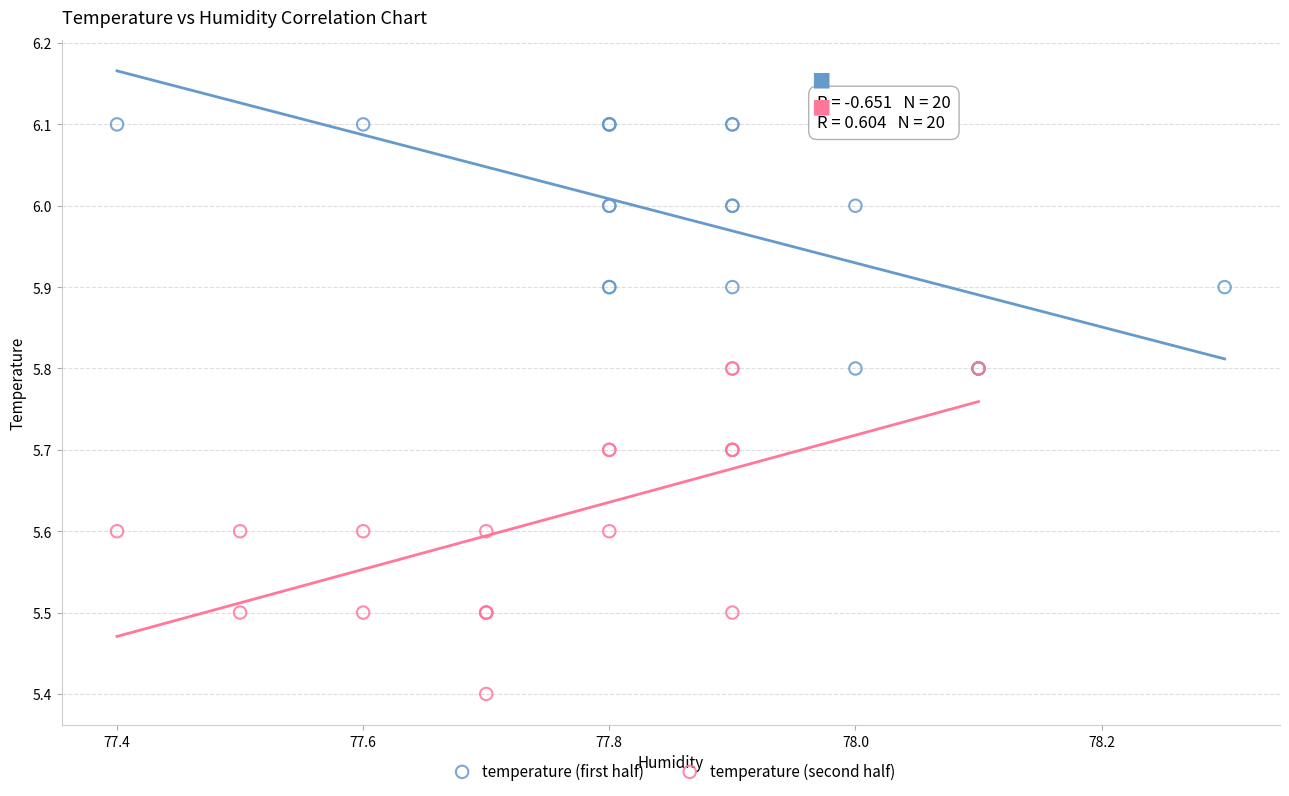

Which series contains the lowest Y value?

temperature (second half)